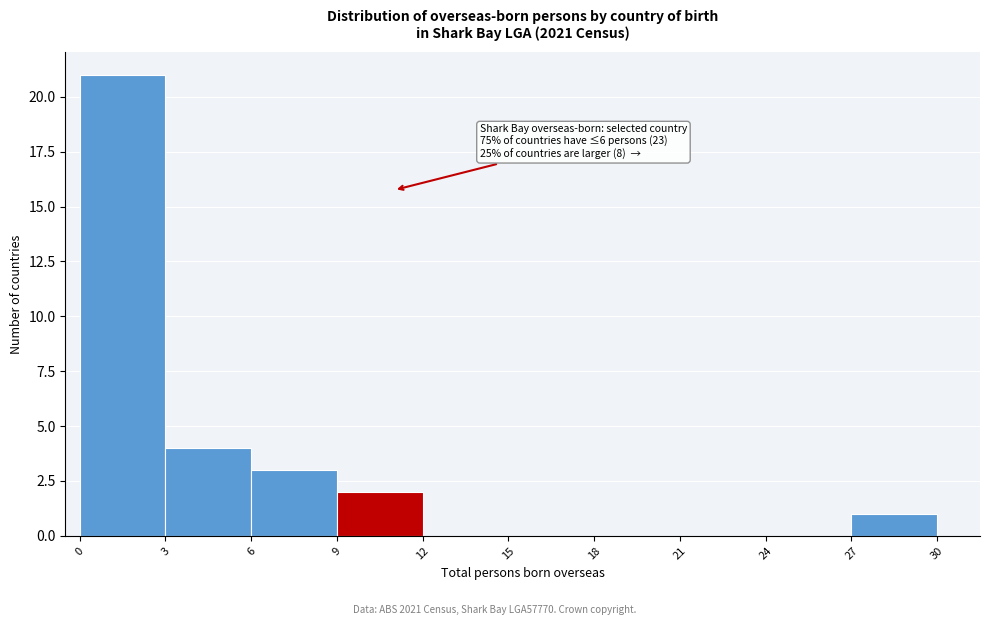

Over which range of the x-axis is the bar tallest?

0 to 3